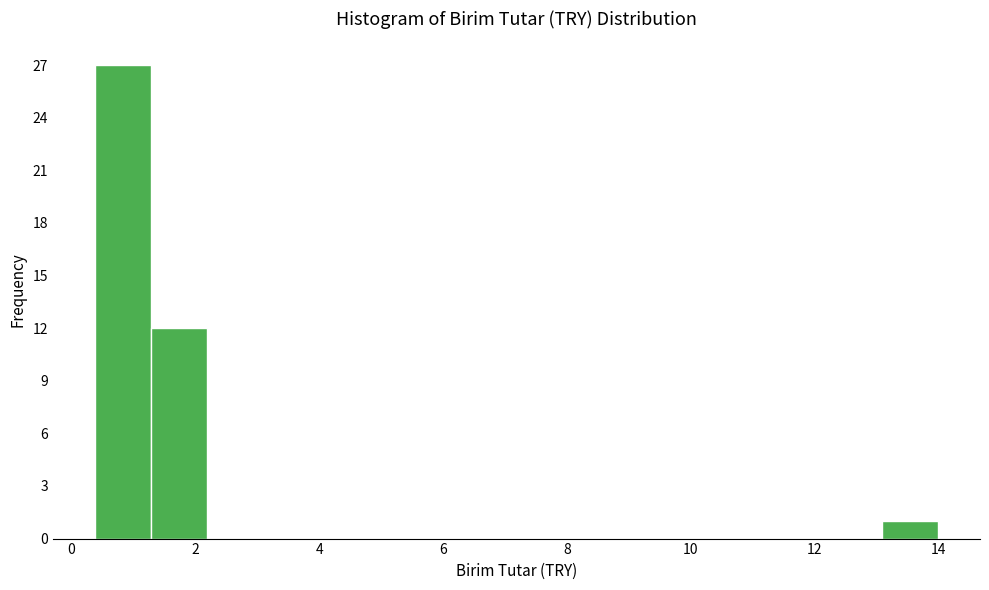

Reading left to right, transcribe this chart: for each bar, give the range it covers on the x-axis and its height. Neither the bar edges nor the heights are printed on the chart, so give them approximately, as read against the axes.

0.4 to 1.2: 27
1.2 to 2.2: 12
2.2 to 3.2: 0
3.2 to 4.0: 0
4.0 to 5.0: 0
5.0 to 5.8: 0
5.8 to 6.8: 0
6.8 to 7.6: 0
7.6 to 8.6: 0
8.6 to 9.4: 0
9.4 to 10.4: 0
10.4 to 11.2: 0
11.2 to 12.2: 0
12.2 to 13.0: 0
13.0 to 14.0: 1